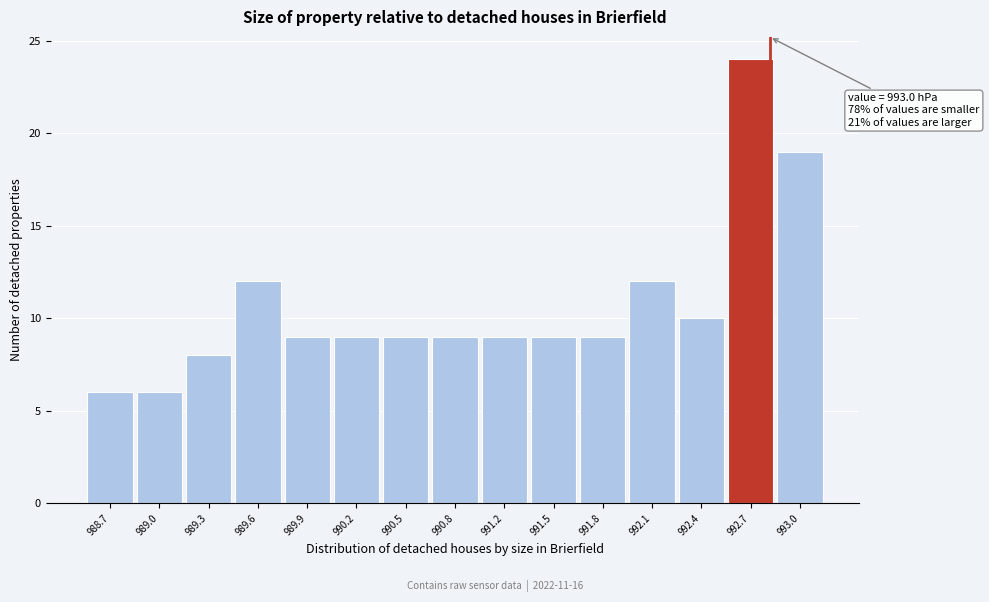

Reading left to right, list all the values displayed in this chart.

988.7=6	989.0=6	989.3=8	989.6=12	989.9=9	990.2=9	990.5=9	990.8=9	991.2=9	991.5=9	991.8=9	992.1=12	992.4=10	992.7=24	993.0=19